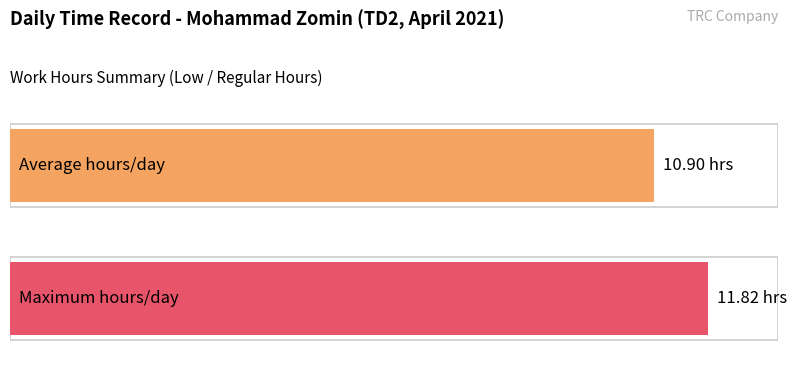

Is it true that the value at Day 12 is 3.5?

False